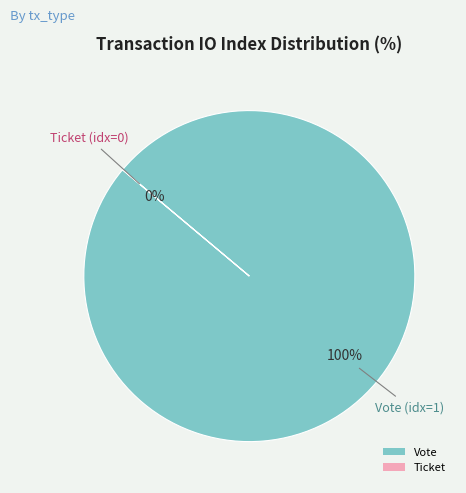

To the nearest percent, what is the combined percentage of Ticket and Vote?

100%